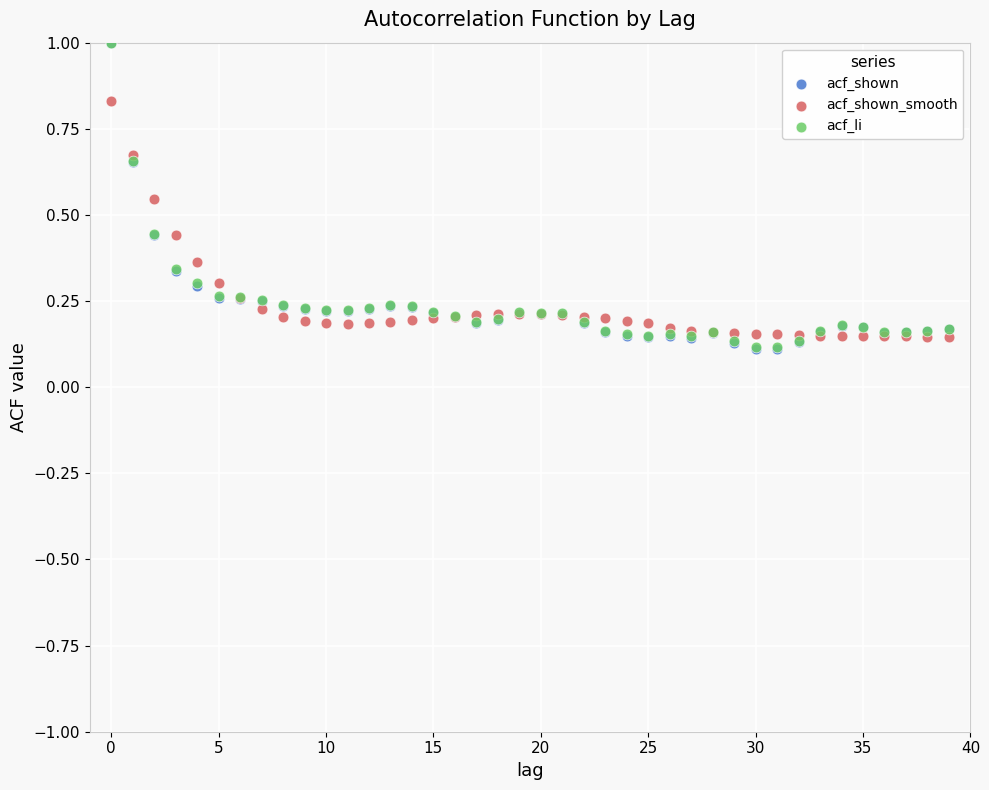

What are all the series names shown in the legend?

acf_shown, acf_shown_smooth, acf_li